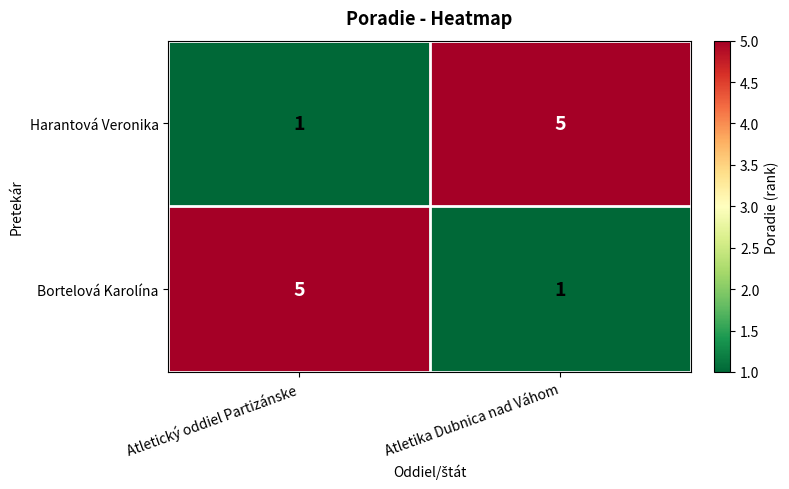

What is the difference between the highest and lowest values at Atletický oddiel Partizánske?

4